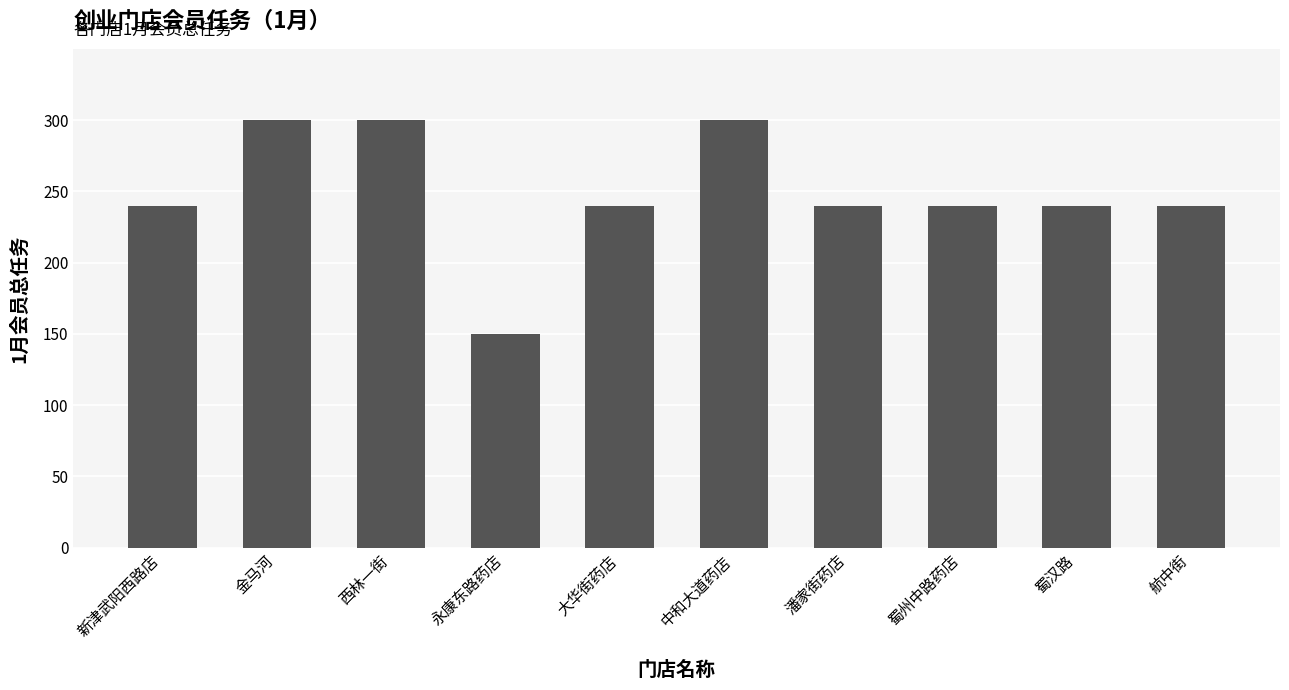

Read the value at 蜀州中路药店.

240